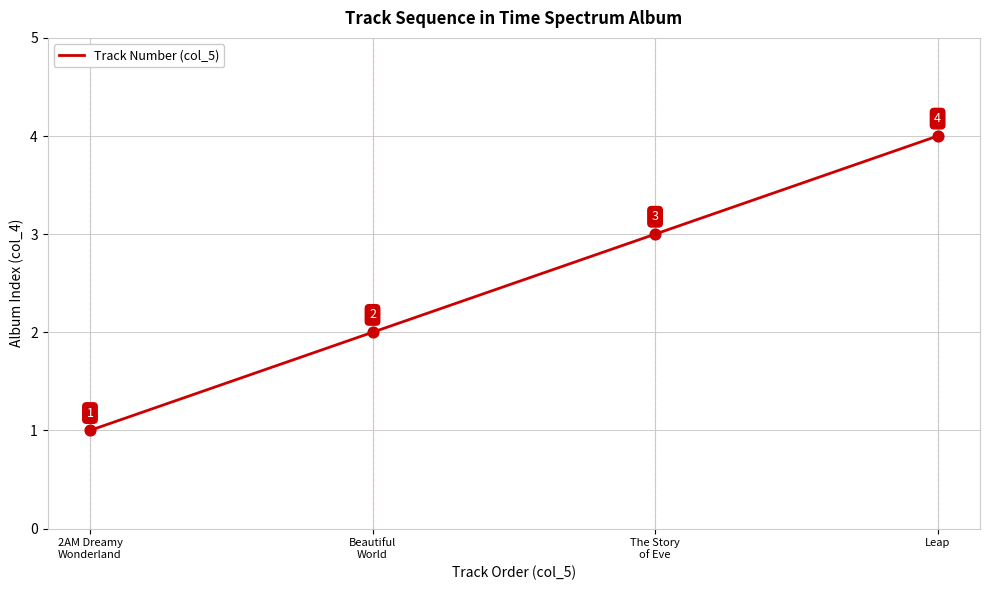

Between Leap and Beautiful
World, which is larger?

Leap